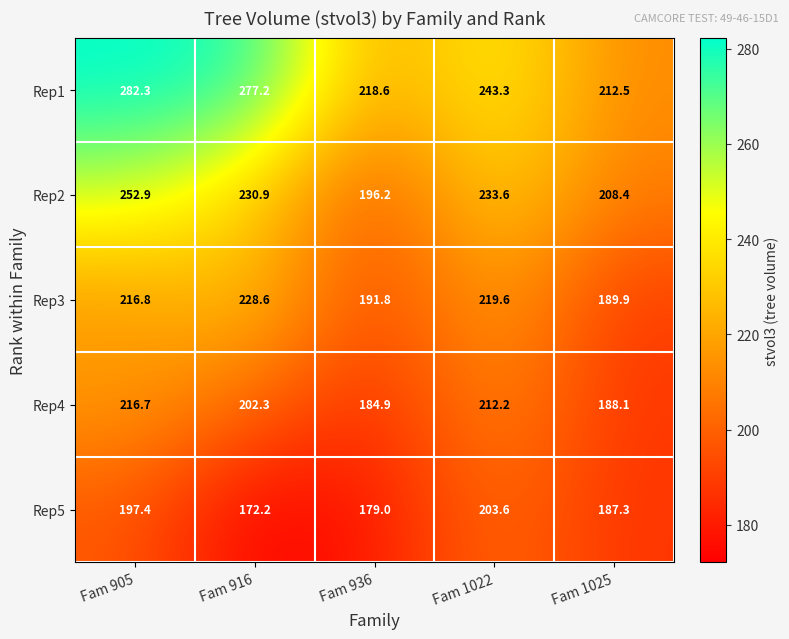

At which category is the sum across all series the highest?

Fam 905